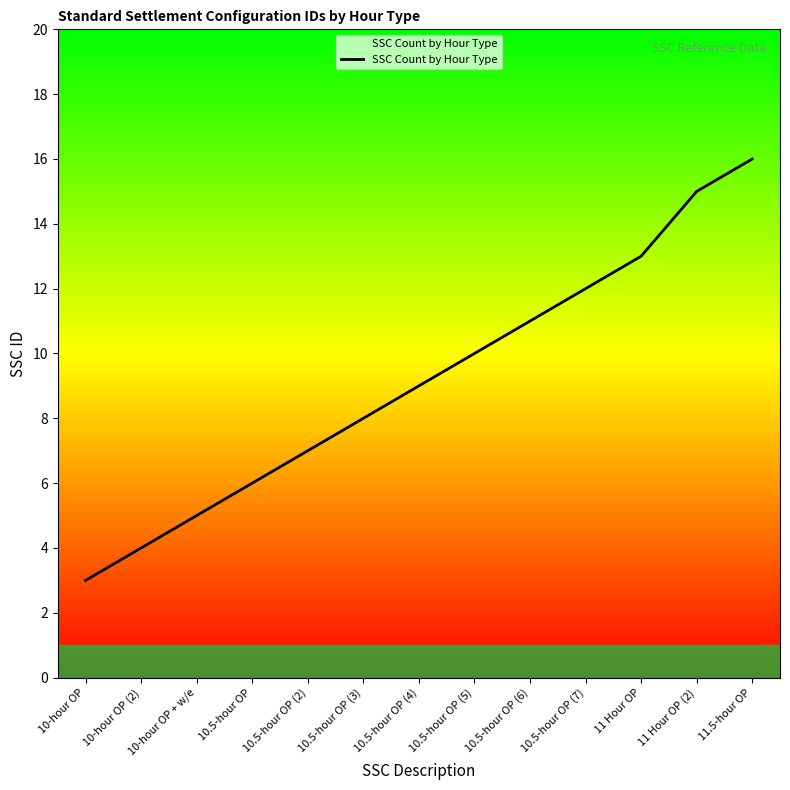

What is the difference between the values at 11 Hour OP (2) and 10.5-hour OP?

9